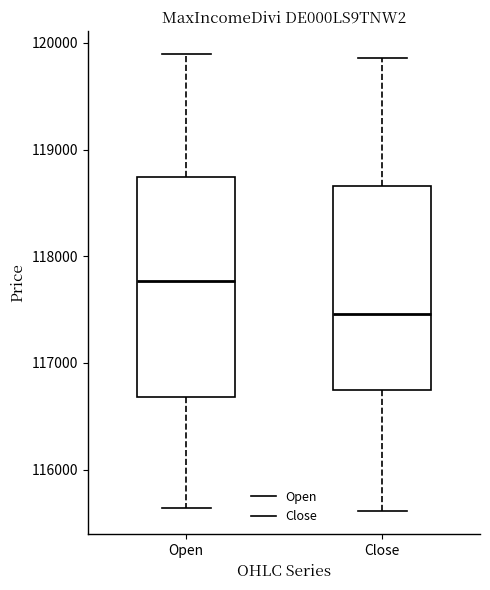

Reading left to right, read every box against the y-axis: the position of its median line, the range the box covers, and the ends of its whiskers. The values are not printed on the chart, so give them approximately, as read against the axis.

Open: median 117800, box 116700 to 118700, whiskers 115600 to 119900
Close: median 117500, box 116700 to 118700, whiskers 115600 to 119900